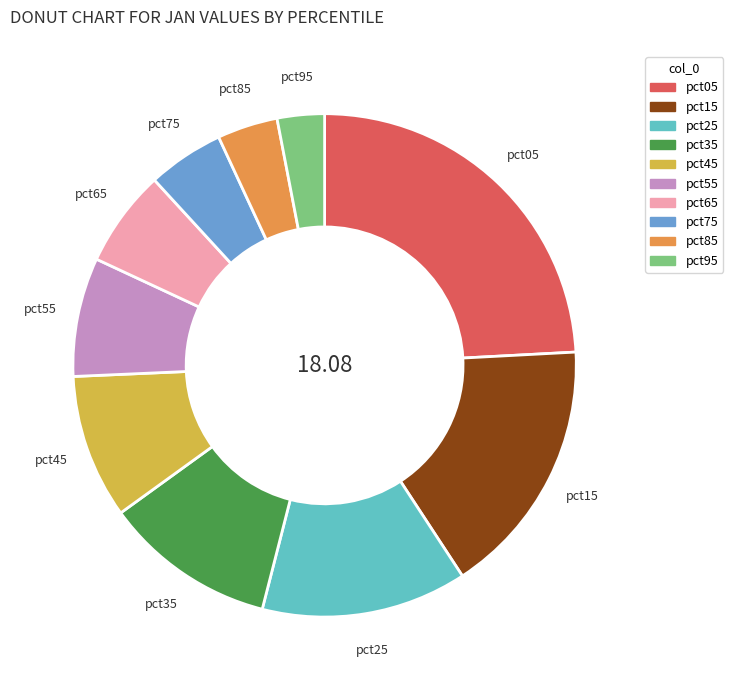

Combined, do pct85 and pct75 account for over 50%?

No